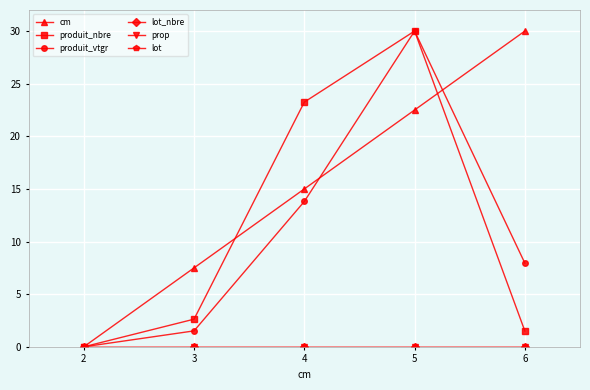

True or false: cm has more than 1 interior local peaks.

False